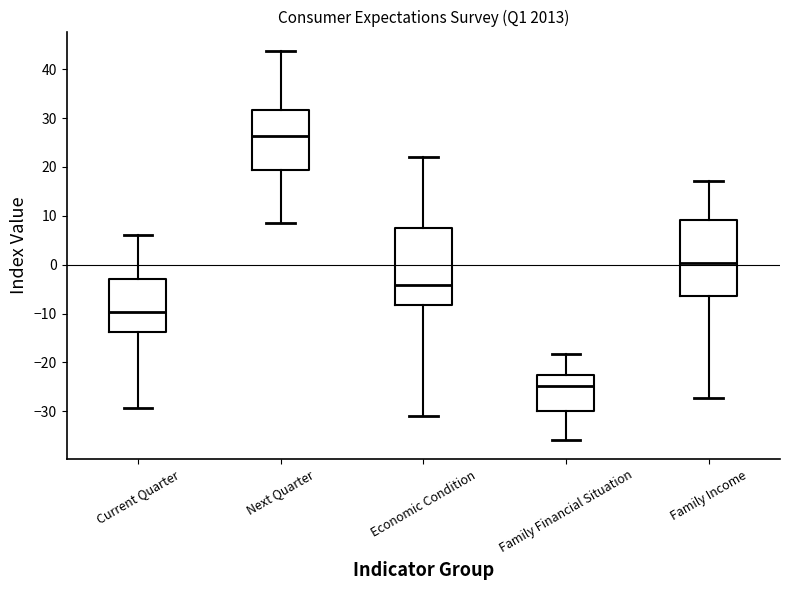

Which box has the highest median line?

Next Quarter